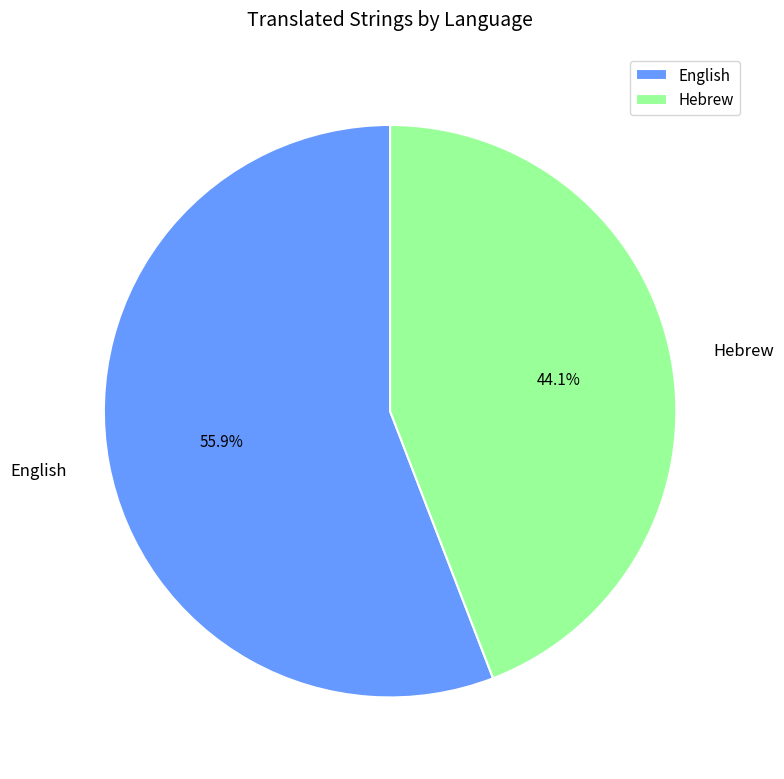

Rank the categories by value from lowest to highest.

Hebrew, English